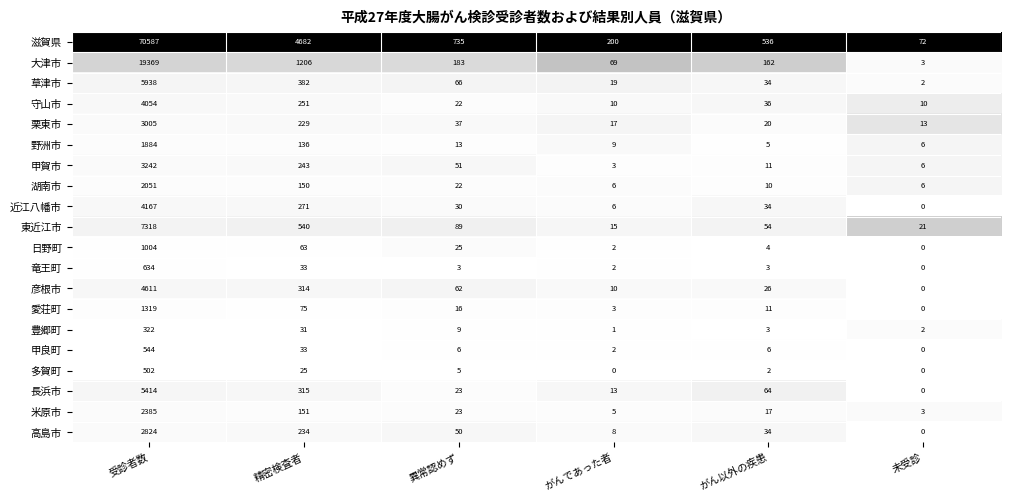

Which series changed the most between 異常認めず and がんであった者?

滋賀県